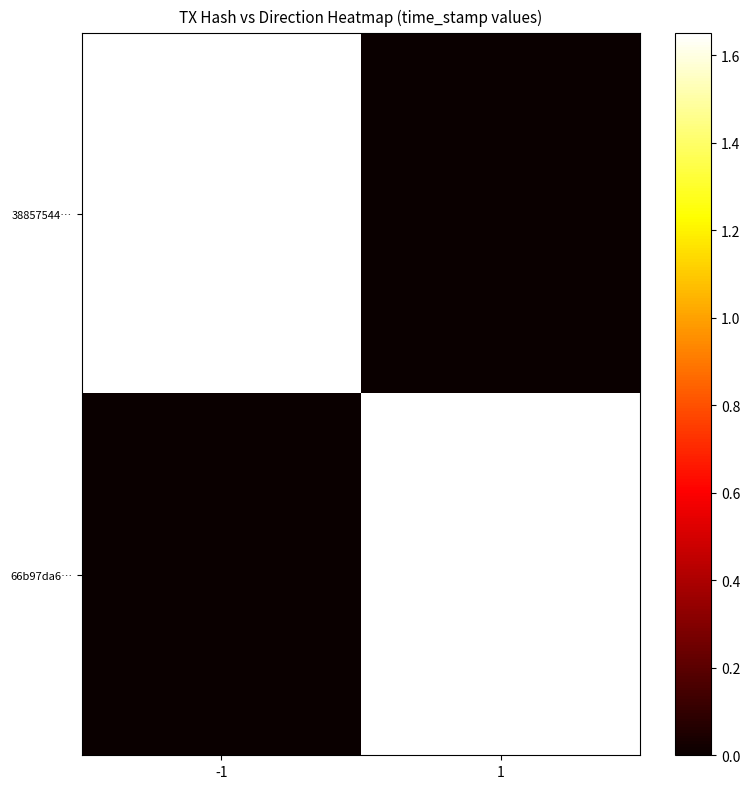

Reading right to left, what are all the values shown in this chart?

38857544…: 1=0.0	-1=1.6
66b97da6…: 1=1.6	-1=0.0